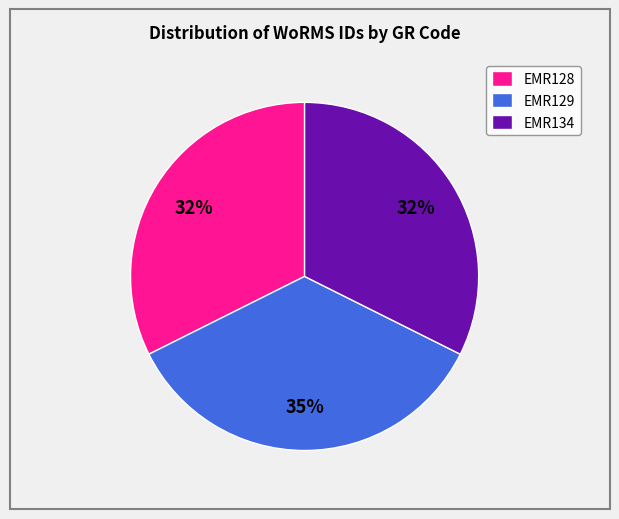

Which category has the biggest portion of the pie?

EMR129